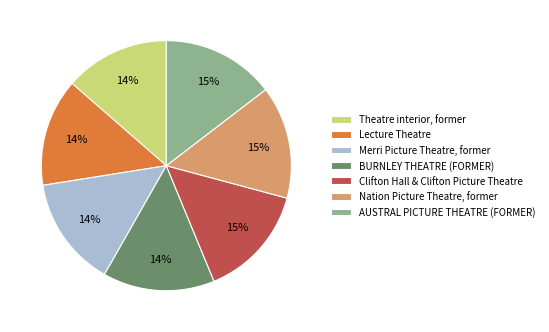

Is there a majority slice in this chart?

No